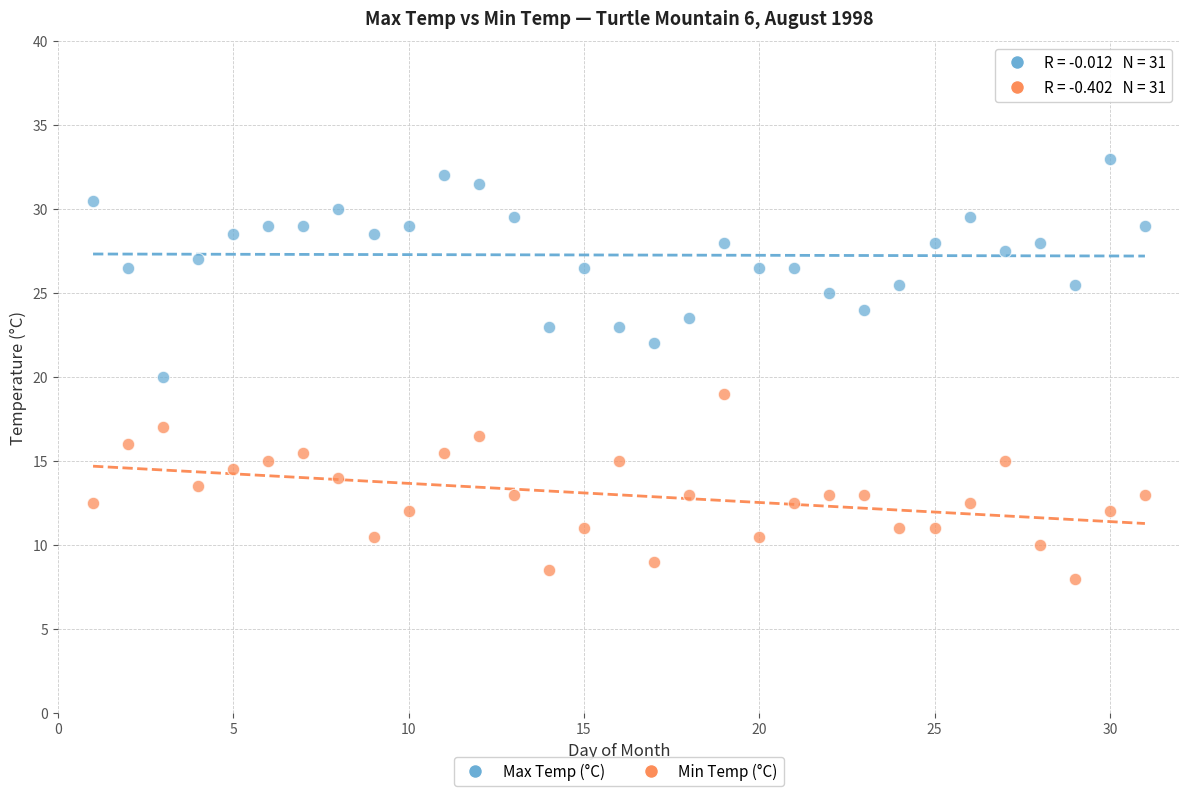

Across all data points, what is the range of X values (max minus min)?

30.0